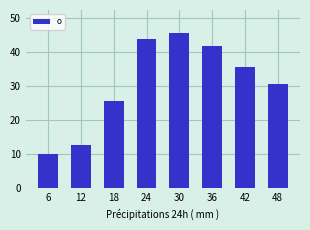

Reading right to left, extract all data points from this chart.

48=30.5	42=35.6	36=41.7	30=45.4	24=43.6	18=25.6	12=12.5	6=10.0